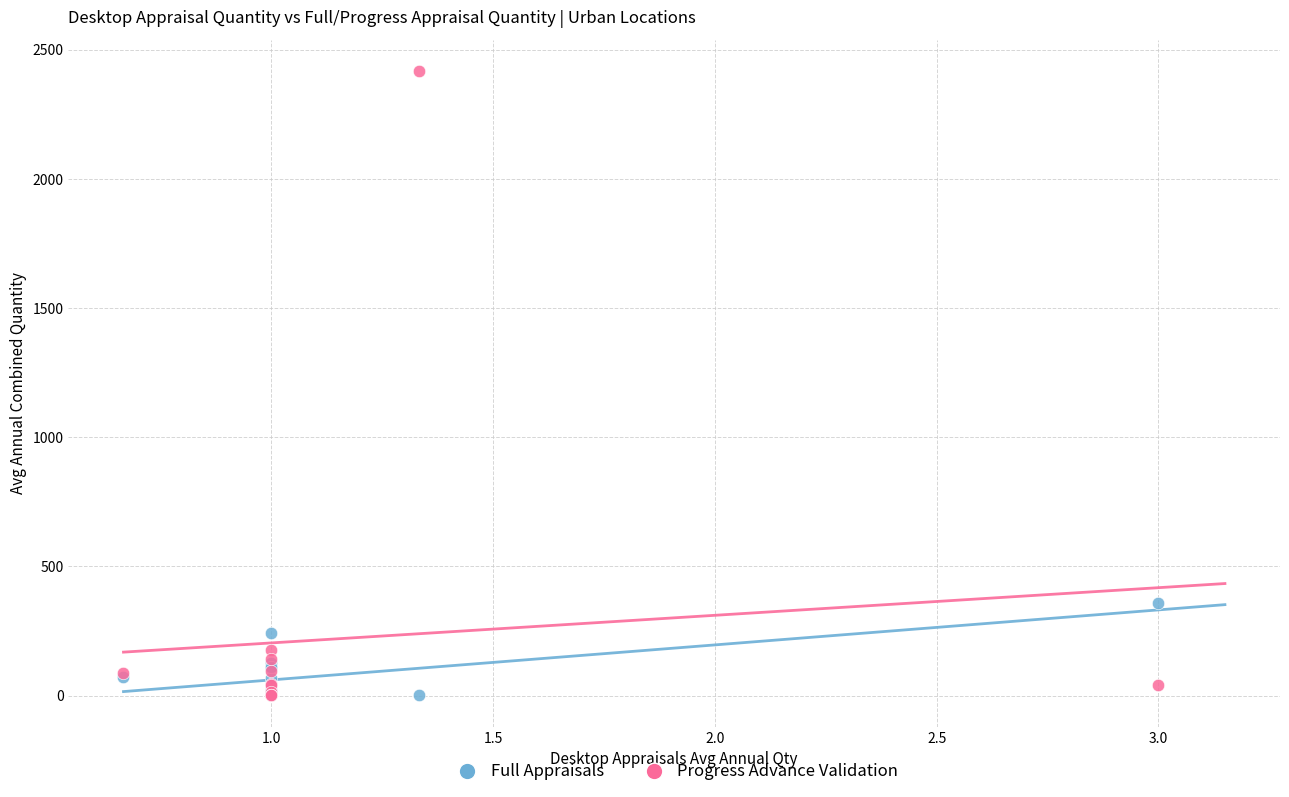

Which series has the largest Y range (max minus min)?

Progress Advance Validation